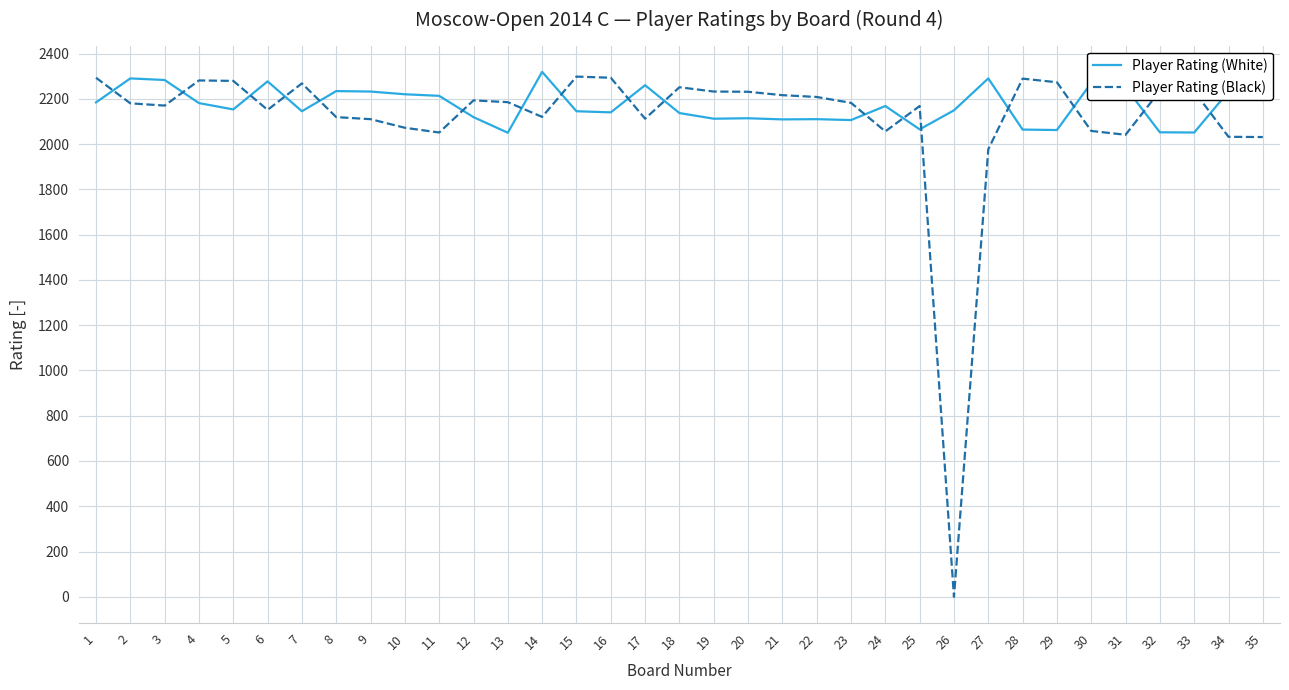

What is the average value of the Player Rating (White) series?

2172